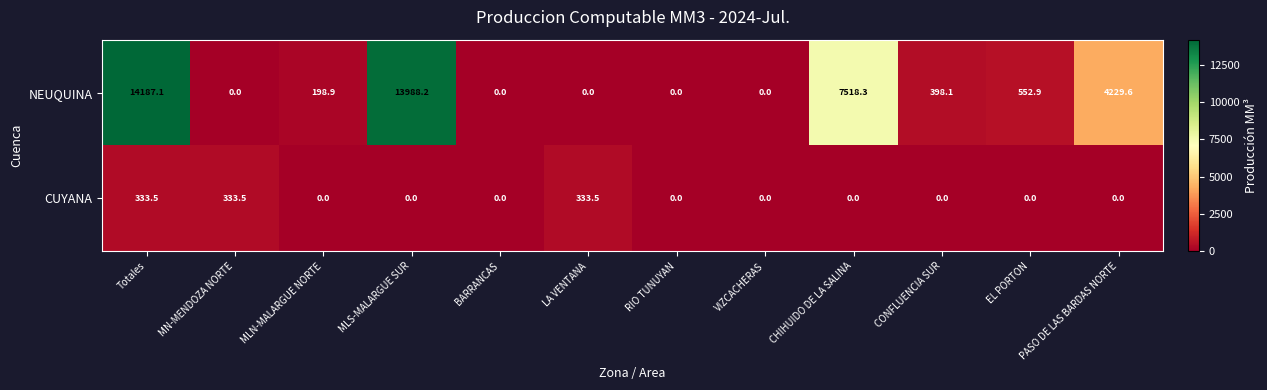

What is the difference between the second highest and second lowest values in the CUYANA series?

333.5